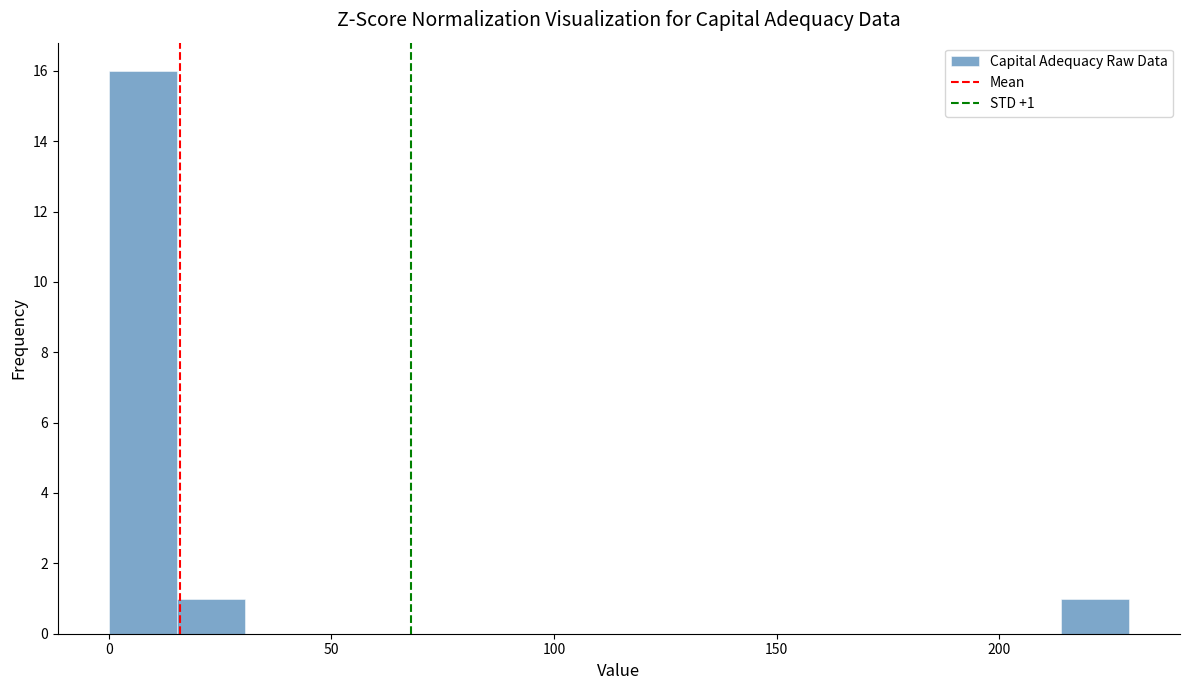

Around what value on the x-axis is the tallest bar? Give the approximate position of its centre, as read against the axis.

10